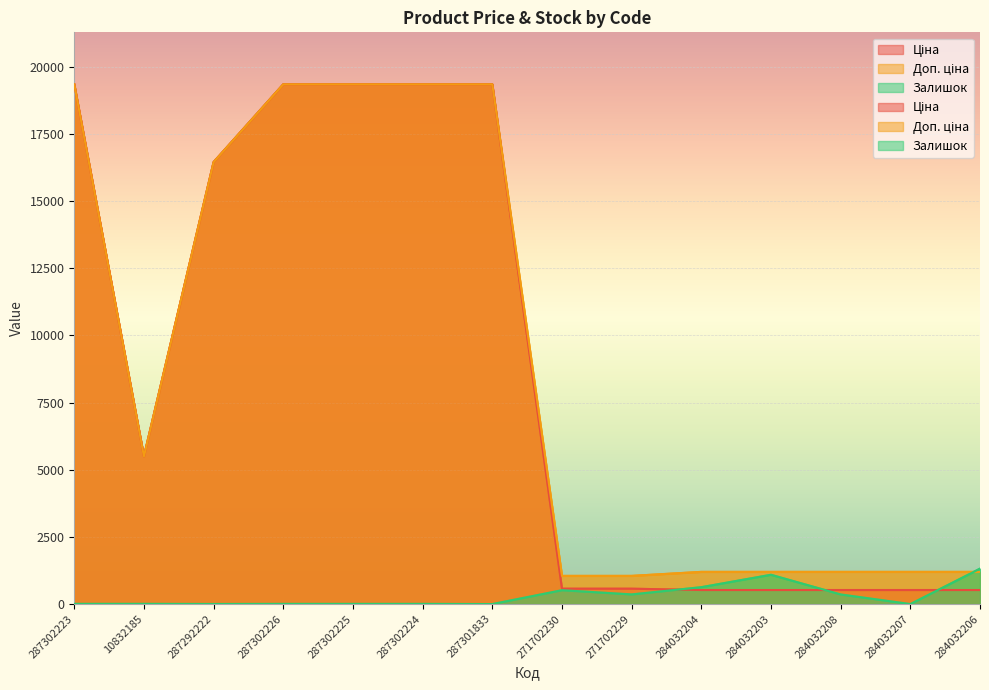

Between 287302224 and 284032203, which series saw the biggest shift?

Ціна